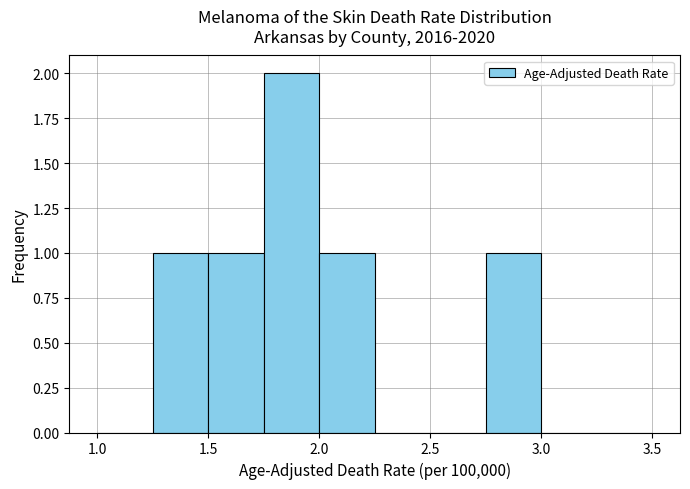

Reading left to right, transcribe this chart: for each bar, give the range it covers on the x-axis and its height. The values are not printed on the chart, so give them approximately, as read against the axis.

1.00 to 1.25: 0
1.25 to 1.50: 1
1.50 to 1.75: 1
1.75 to 2.00: 2
2.00 to 2.25: 1
2.25 to 2.50: 0
2.50 to 2.75: 0
2.75 to 3.00: 1
3.00 to 3.25: 0
3.25 to 3.50: 0